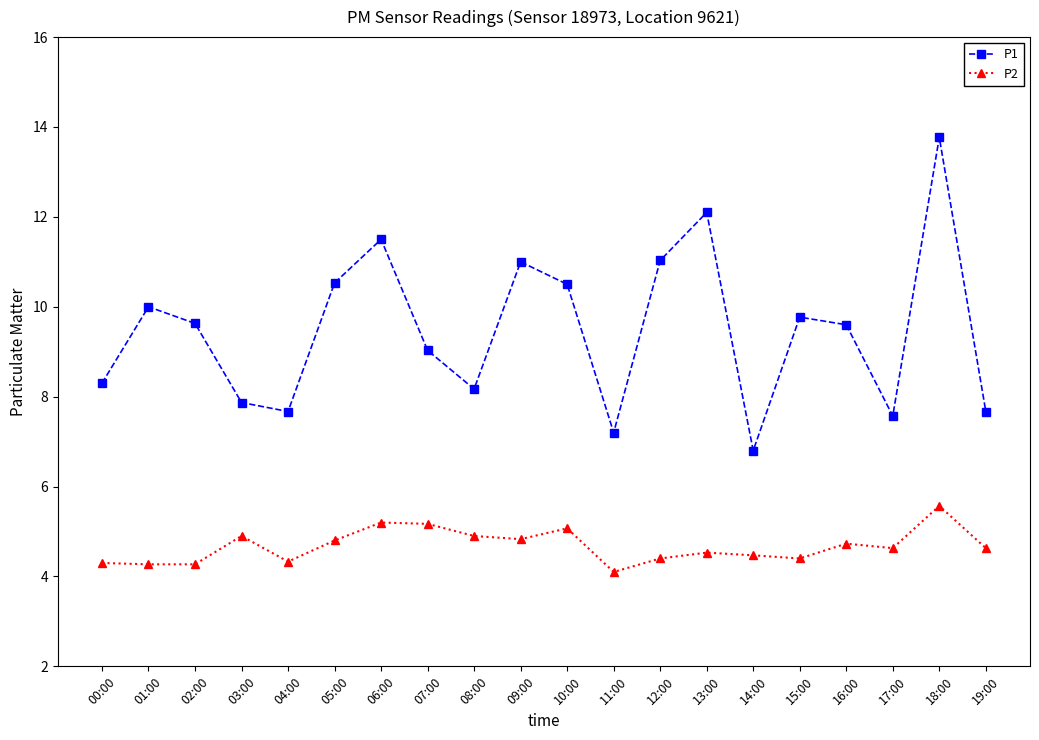

At which label is P1 closest to 10?

01:00